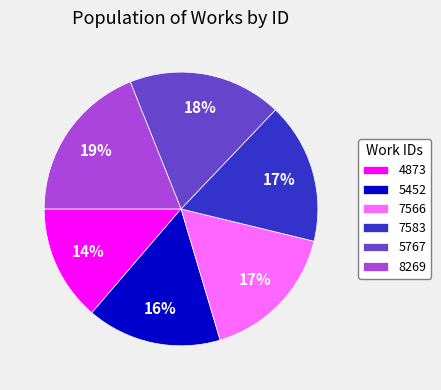

How many slices are in this pie chart?

6